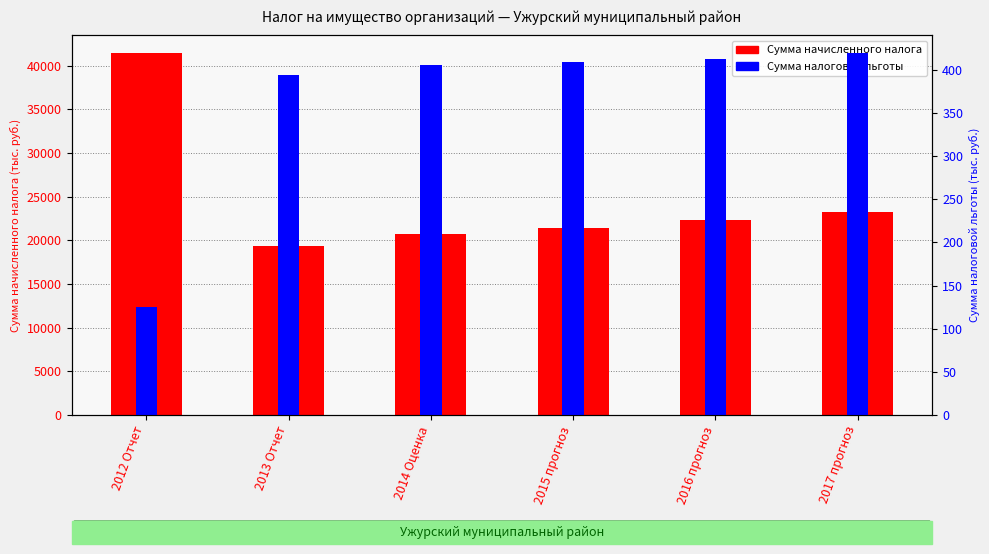

Where is Сумма налоговой льготы nearest to the value 271?

2013 Отчет